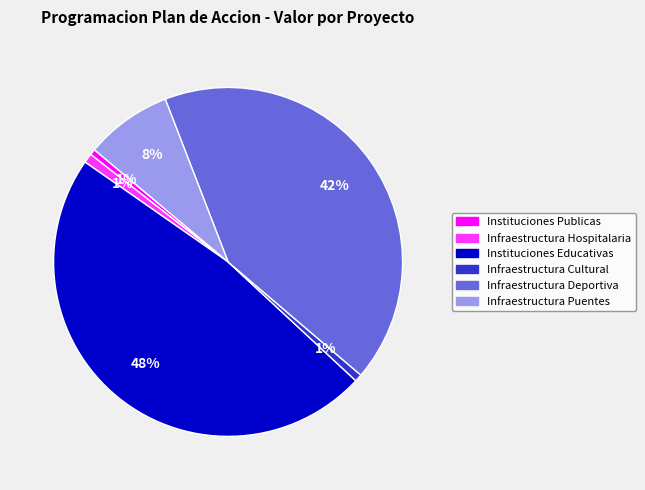

Approximately how many times larger is the value at Instituciones Educativas compared to Infraestructura Deportiva?

1.1